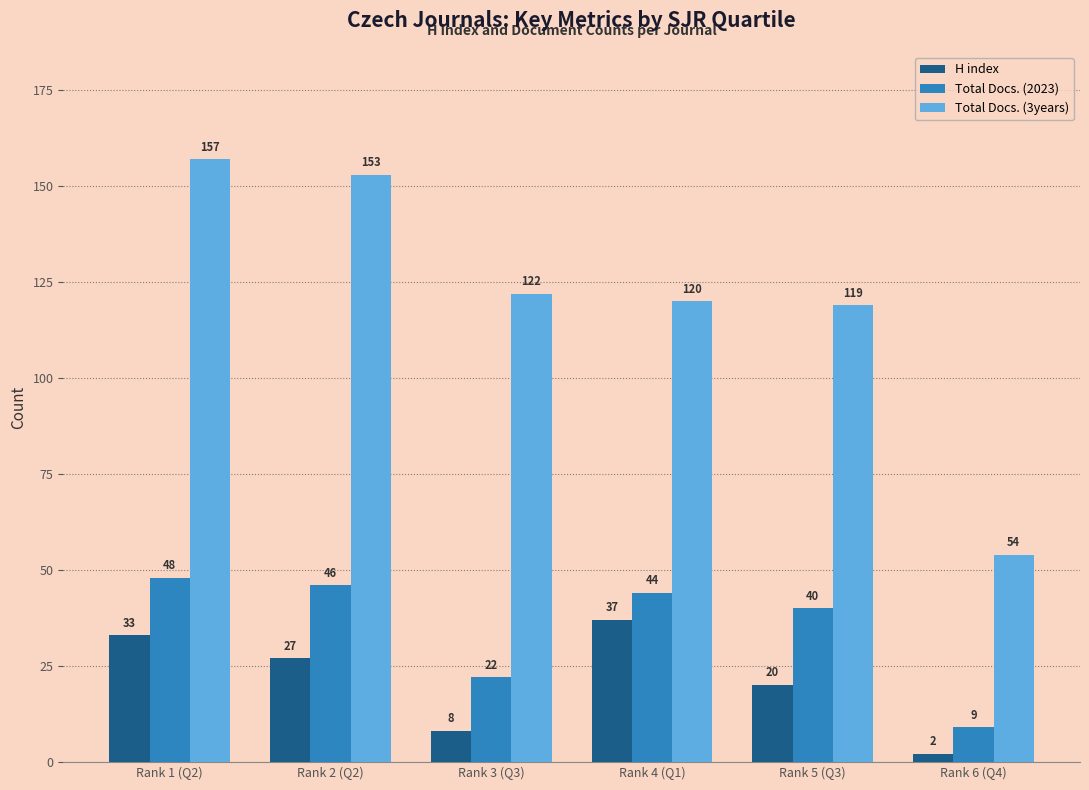

Reading left to right, what are all the values shown in this chart?

H index: Rank 1 (Q2)=33	Rank 2 (Q2)=27	Rank 3 (Q3)=8	Rank 4 (Q1)=37	Rank 5 (Q3)=20	Rank 6 (Q4)=2
Total Docs. (2023): Rank 1 (Q2)=48	Rank 2 (Q2)=46	Rank 3 (Q3)=22	Rank 4 (Q1)=44	Rank 5 (Q3)=40	Rank 6 (Q4)=9
Total Docs. (3years): Rank 1 (Q2)=157	Rank 2 (Q2)=153	Rank 3 (Q3)=122	Rank 4 (Q1)=120	Rank 5 (Q3)=119	Rank 6 (Q4)=54